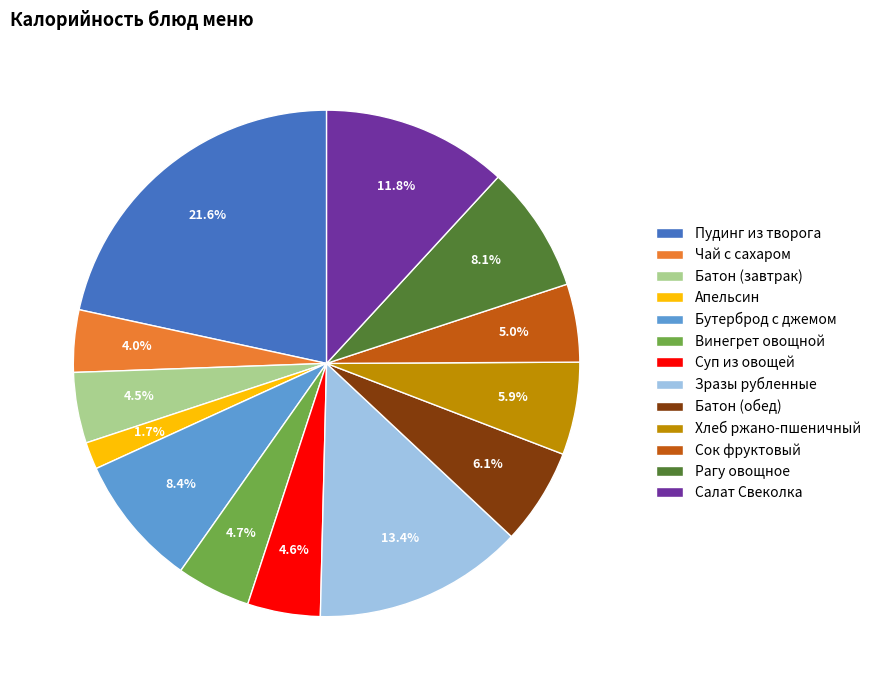

What percentage is the Бутерброд с джемом slice, to the nearest percent?

8%